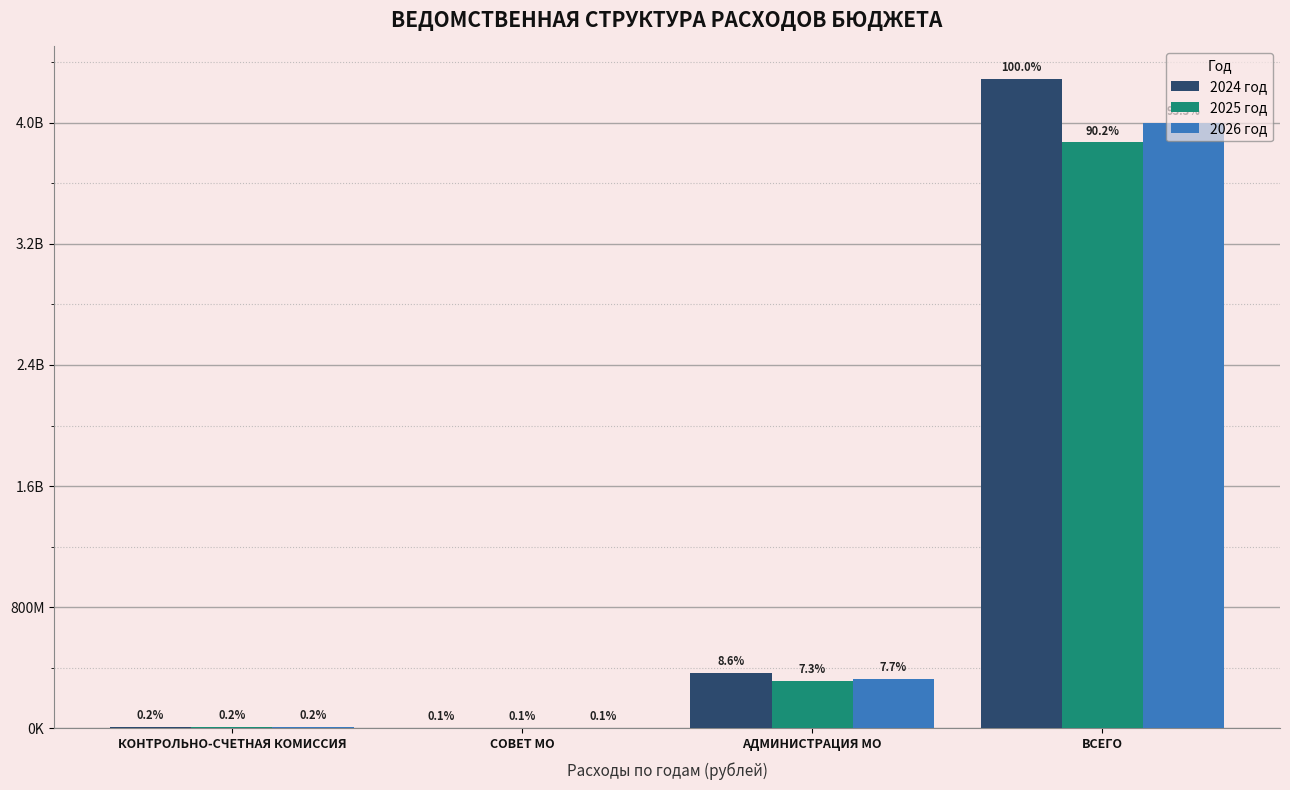

What are all the series names shown in the legend?

2024 год, 2025 год, 2026 год